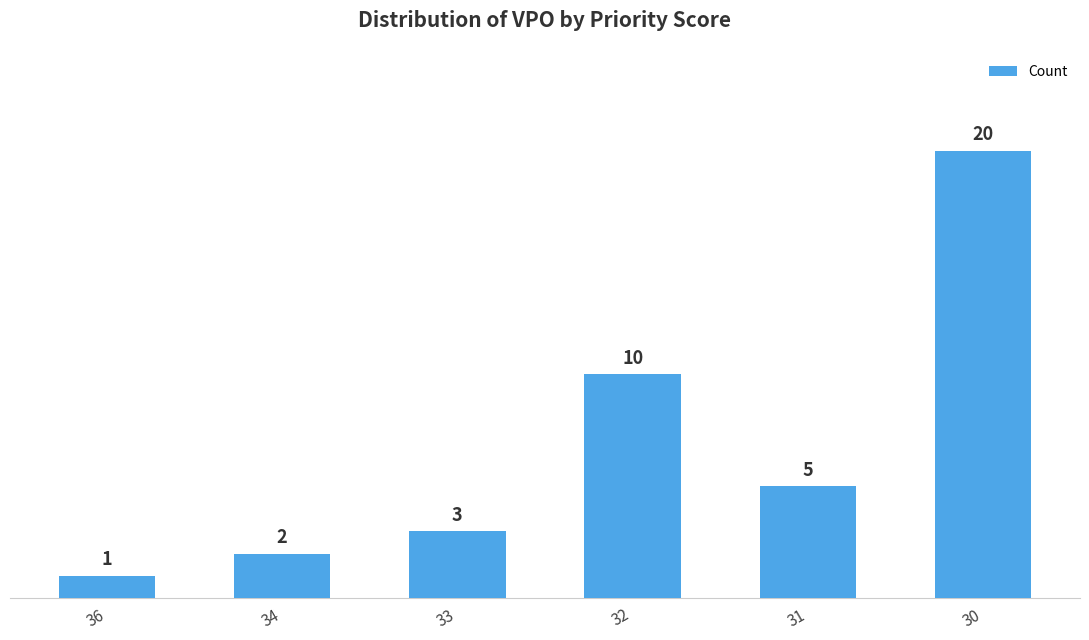

The chart shows a value of 20 at 30. True or false?

True